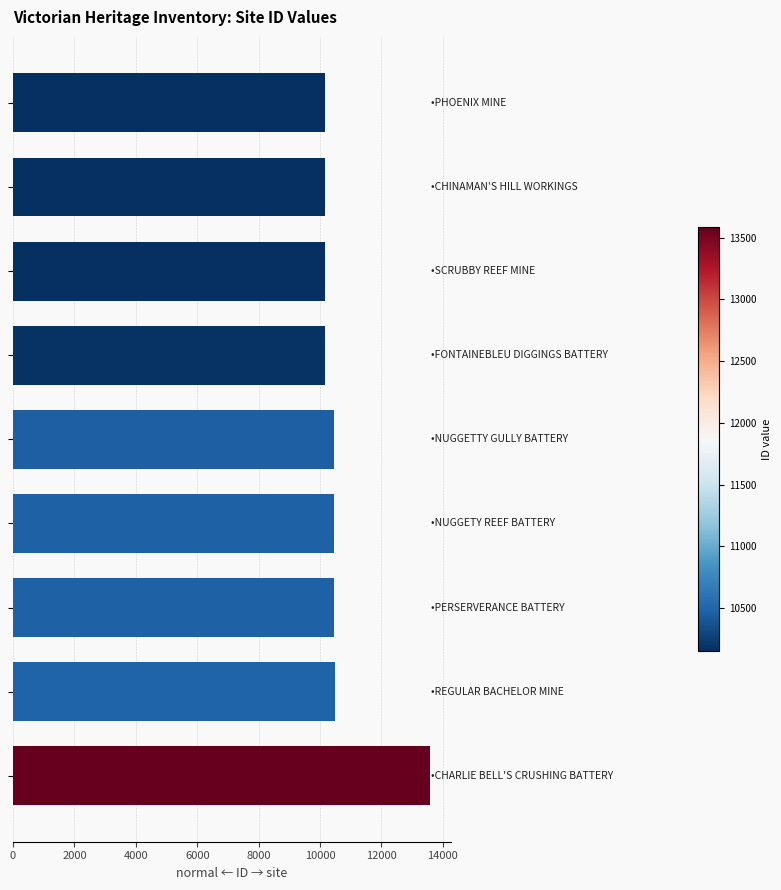

What is the greatest value displayed?

13582